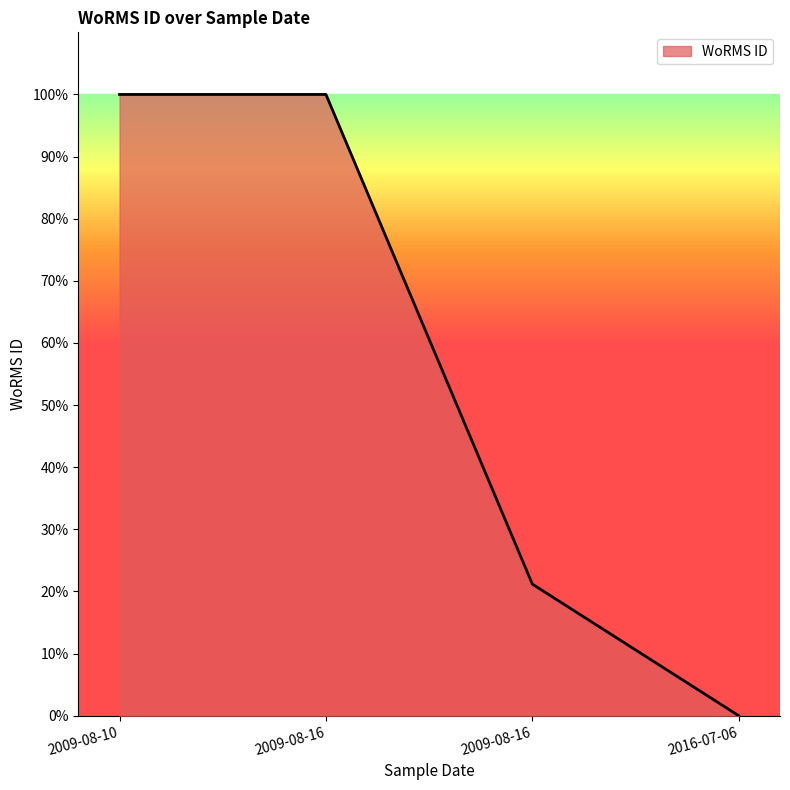

Is this an area chart (filled region under the line)?

Yes